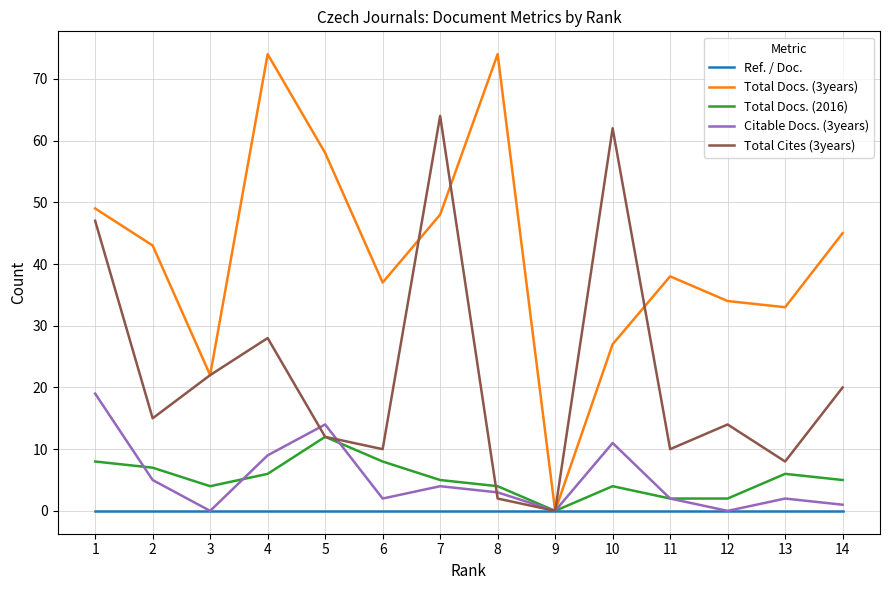

Which series has the largest range (max minus min)?

Total Docs. (3years)